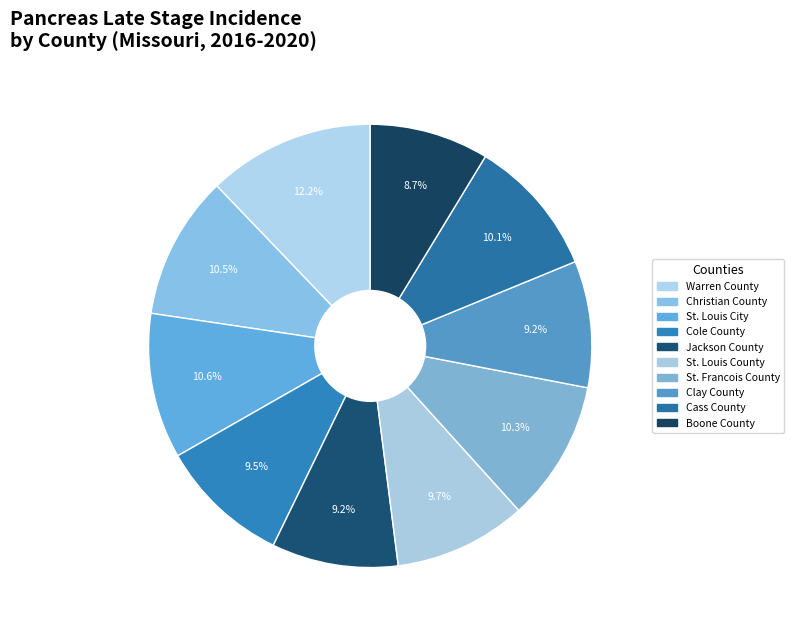

Count the number of slices in the pie.

10